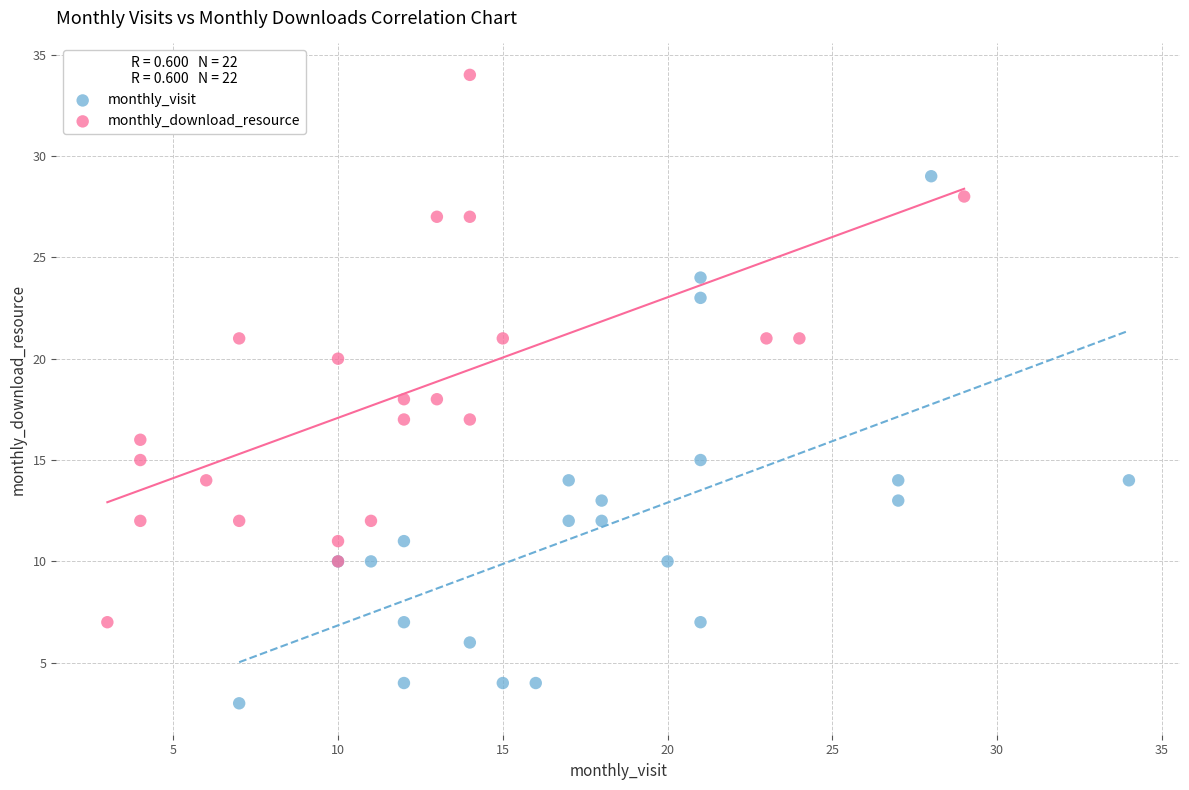

Which series reaches the minimum Y coordinate?

monthly_visit